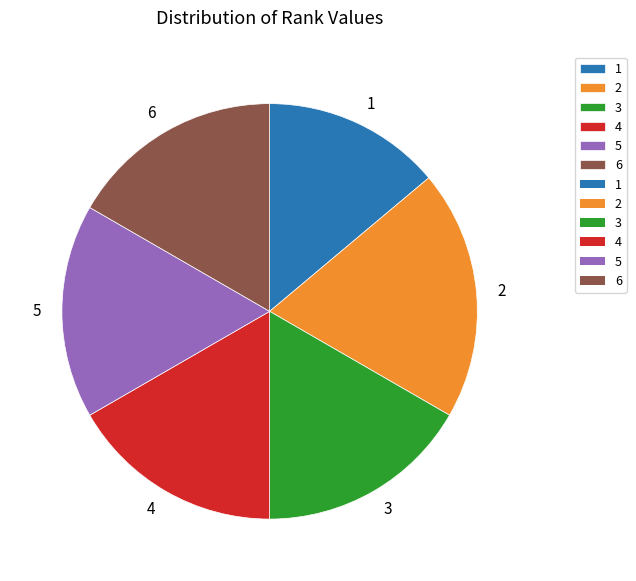

Approximately how many times larger is the value at 1 compared to 5?

0.8